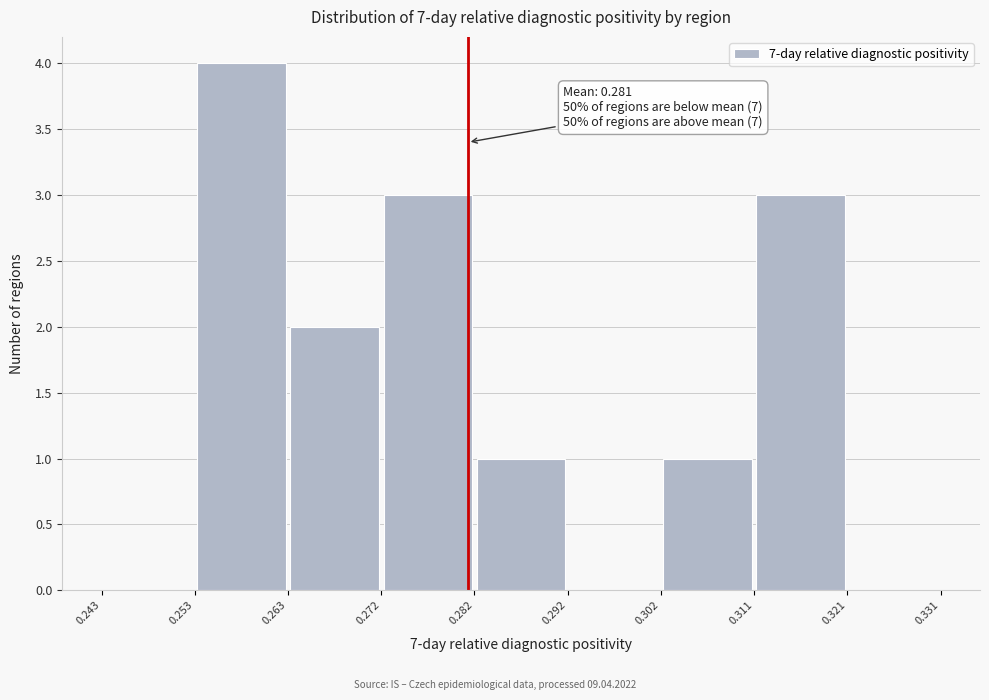

Which range on the x-axis has the tallest bar?

0.253 to 0.263